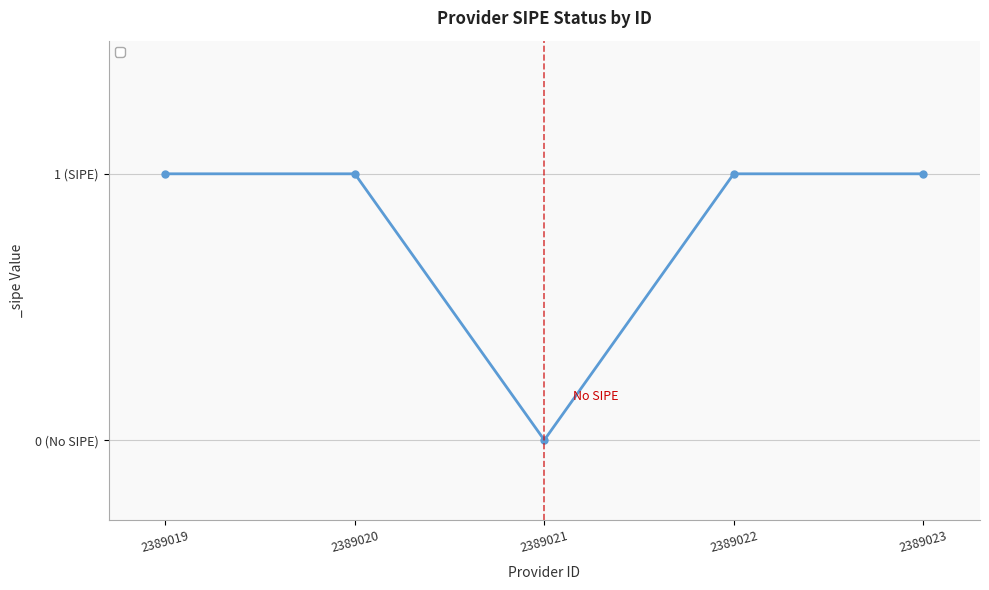

What is the change in value from 2389021 to 2389023?

+1